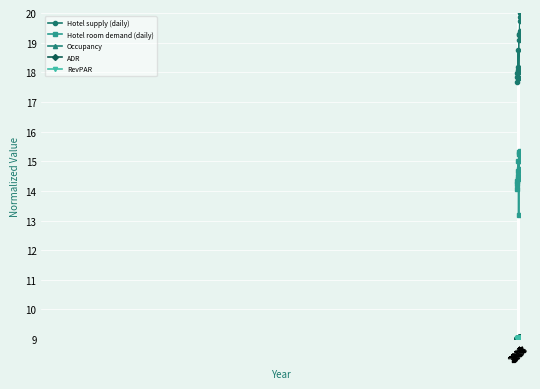

How many lines are shown in the chart?

5